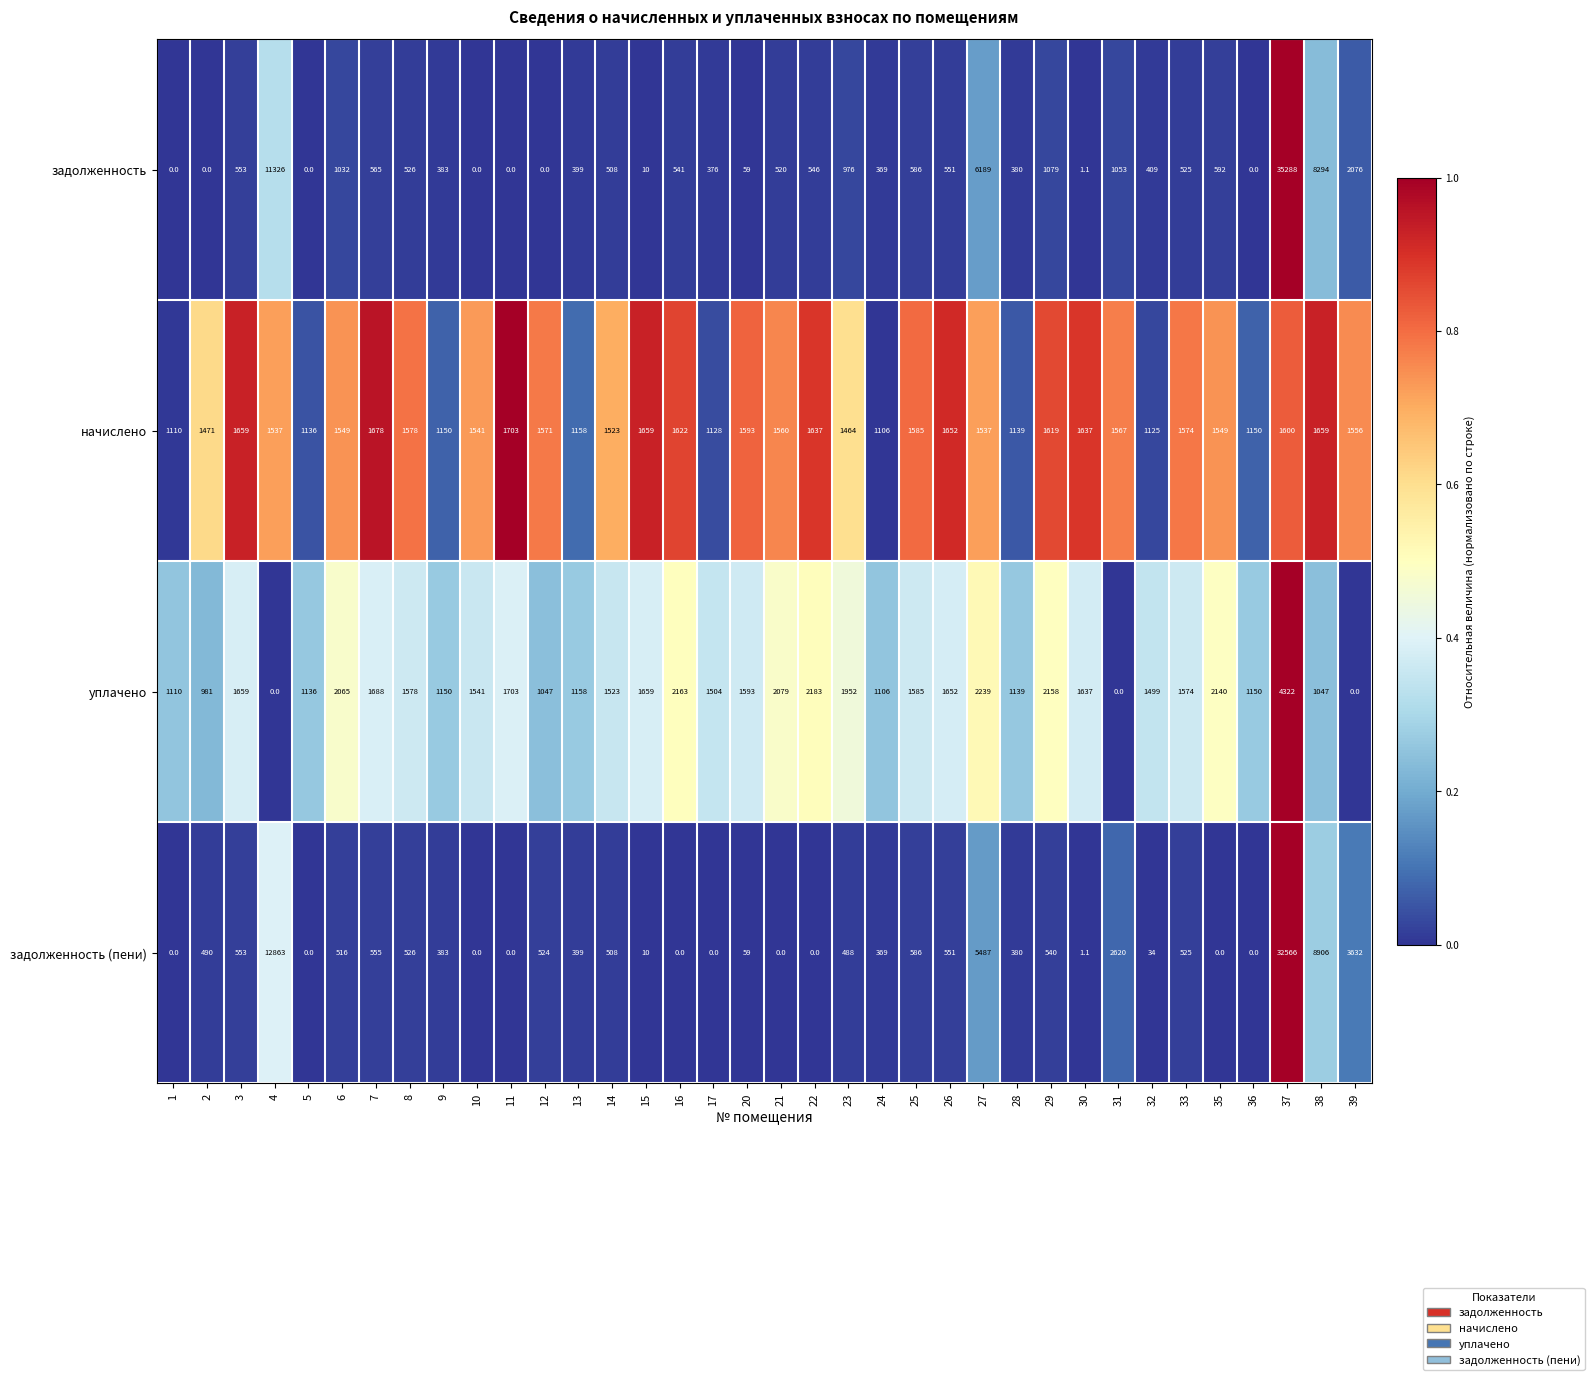

Which series has the largest range (max minus min)?

задолженность